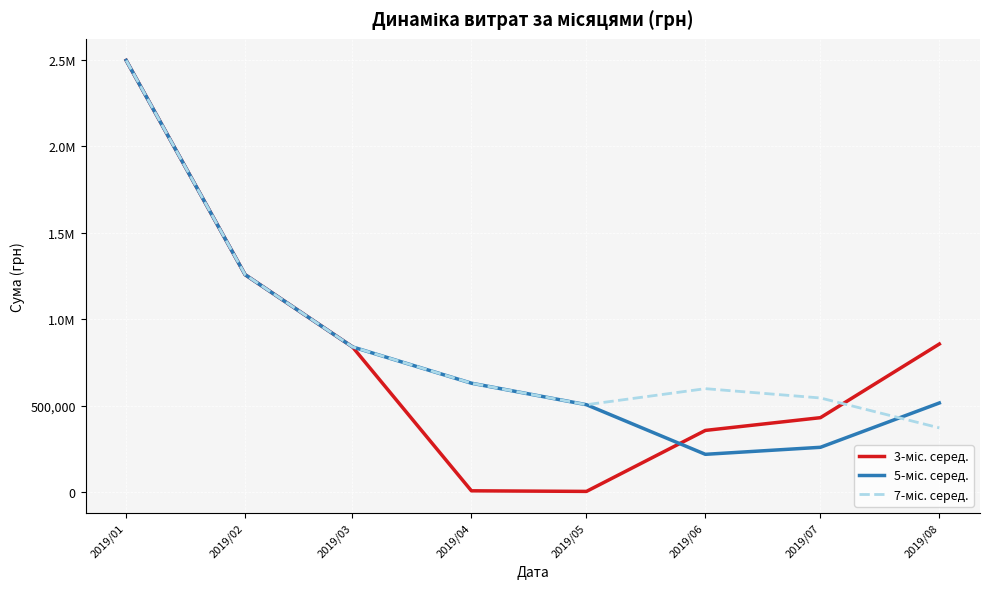

At which label does 7-міс. серед. reach its peak?

2019/01